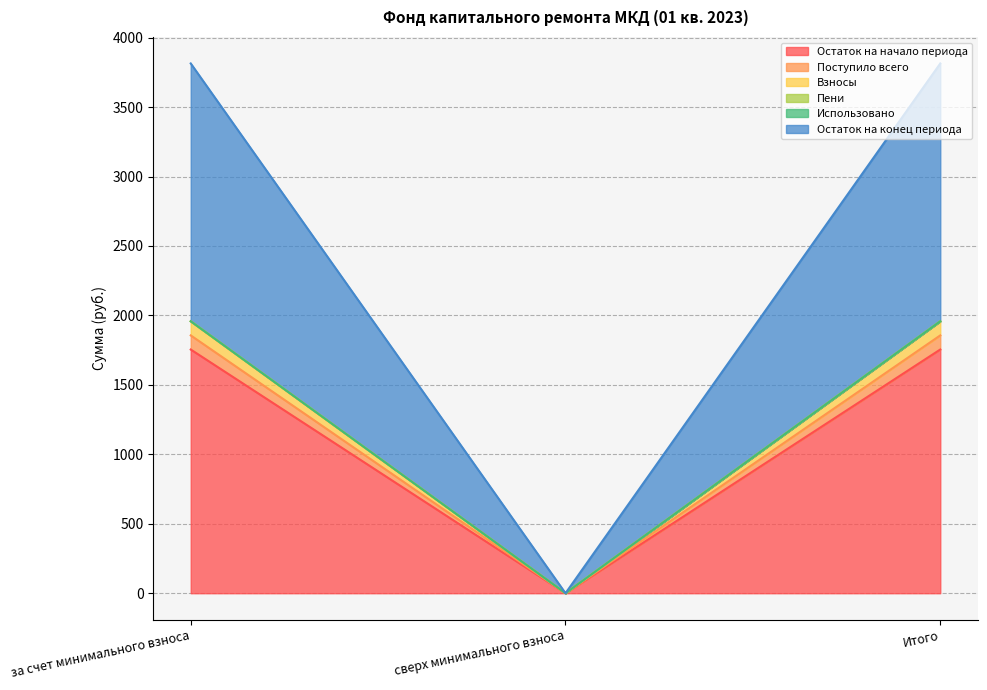

True or false: Остаток на начало периода has a value of 1754.6 at за счет минимального взноса.

True